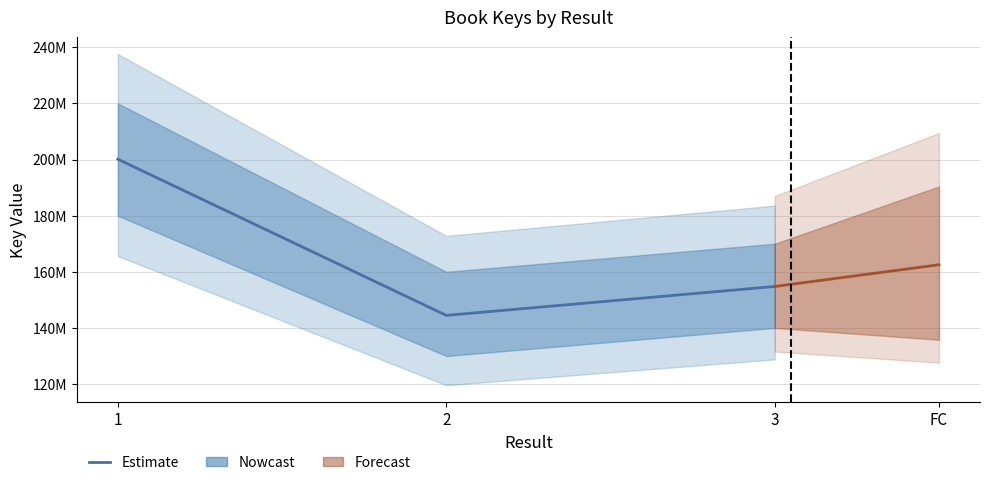

What value does the data have at 3, to the nearest 100?

154777000